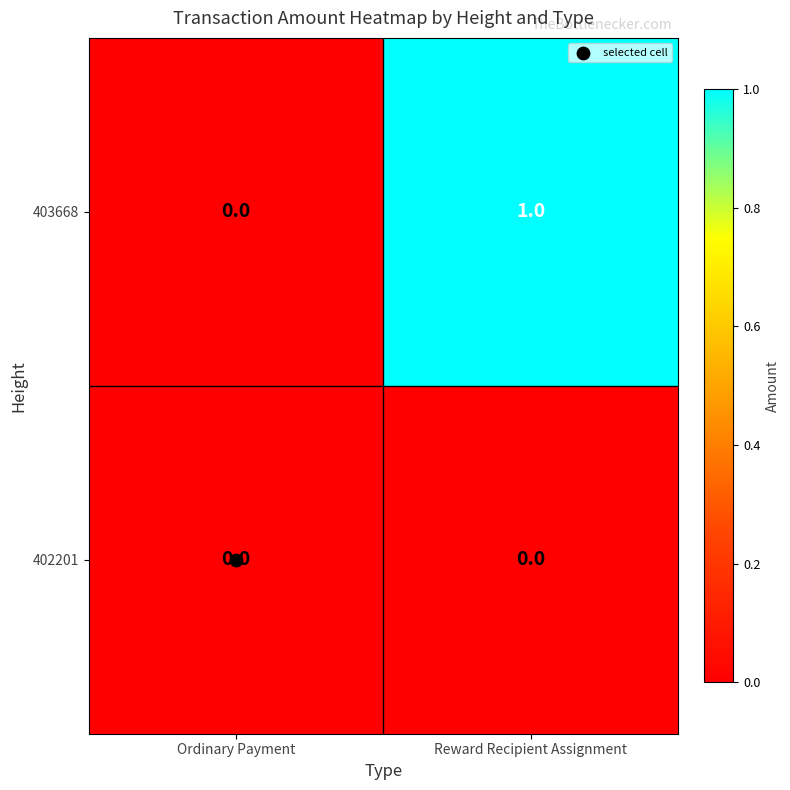

Which series changed the most between Ordinary Payment and Reward Recipient Assignment?

403668